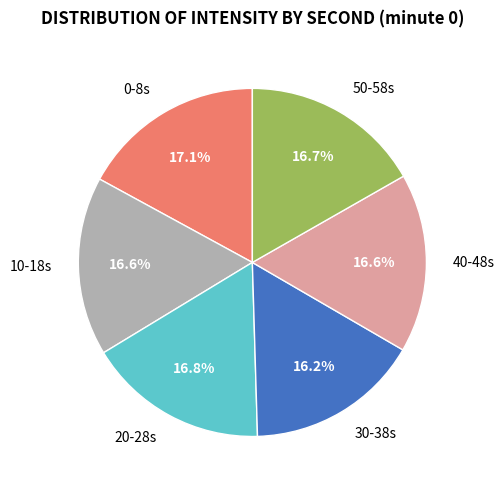

Does 10-18s represent more than half of the total?

No